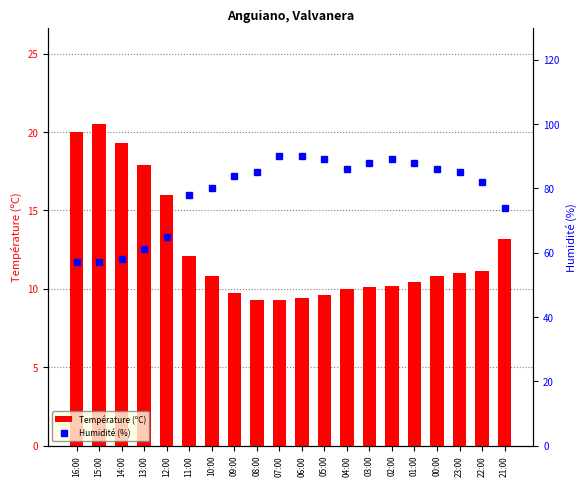

At how many categories does at least one series exceed 19?

20